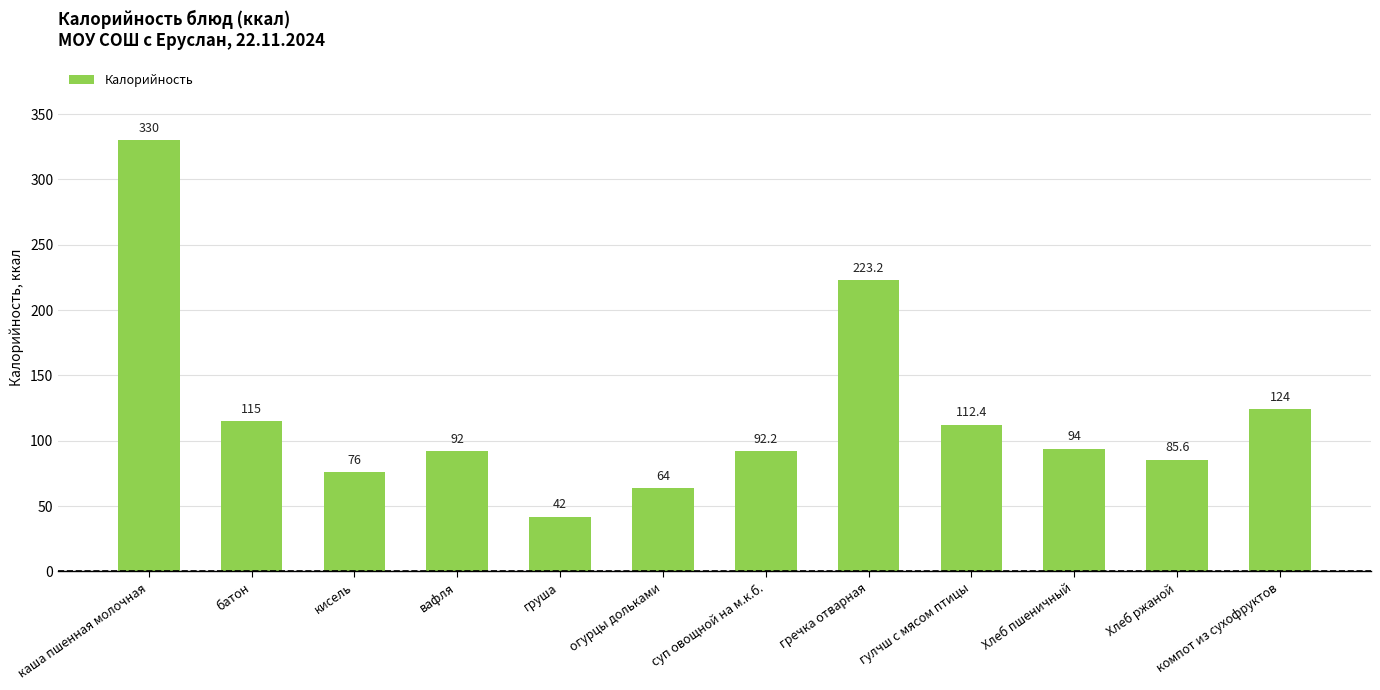

What is the label of the 1st bar from the right?

компот из сухофруктов